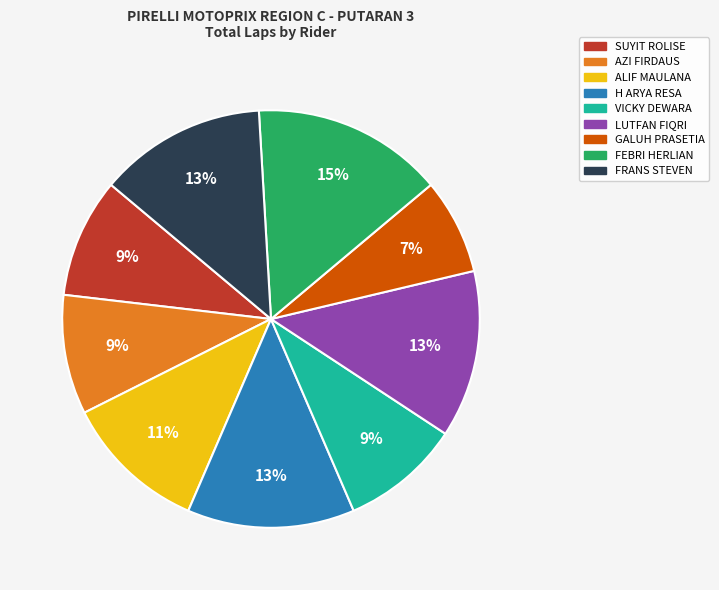

How many segments does this pie chart have?

9